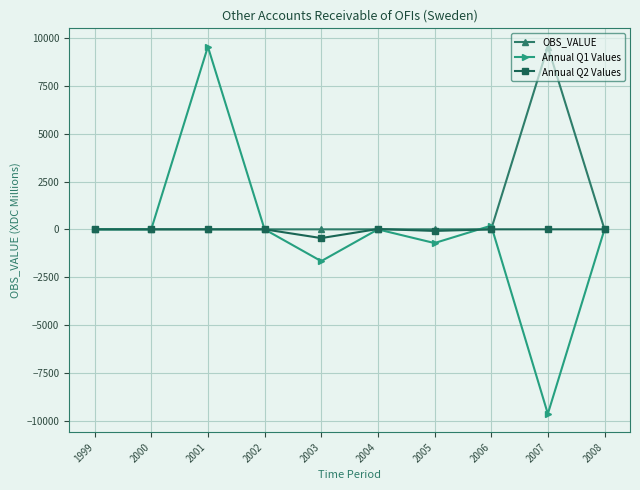

How many data points does each series have?

10